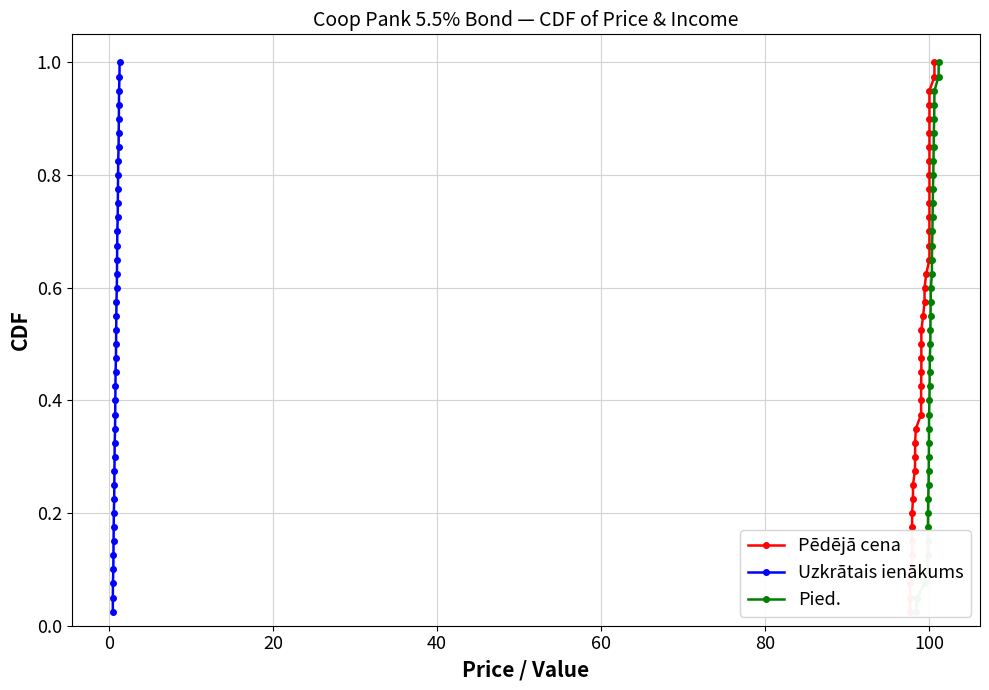

True or false: Pied. has a value of 0.1 at 15.

False